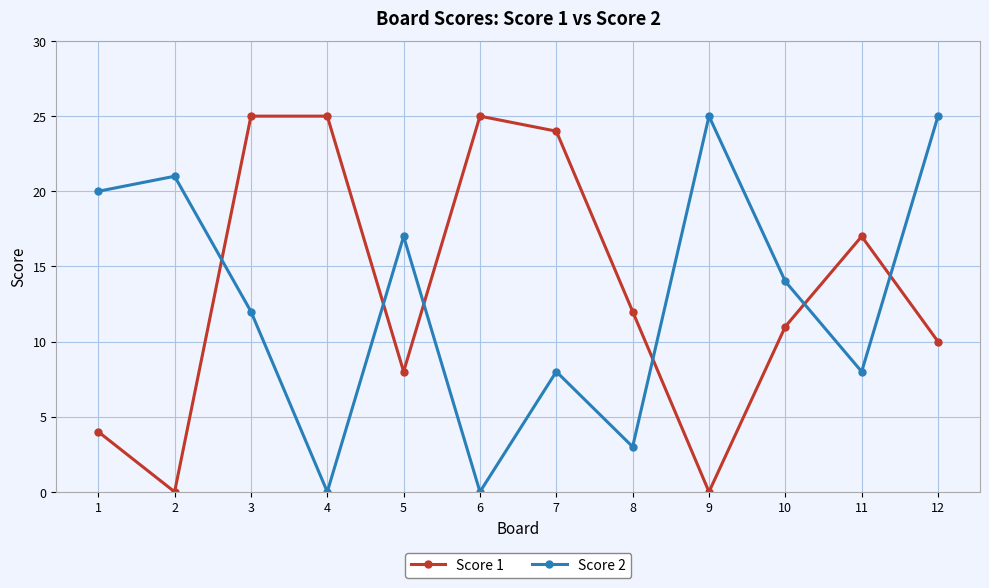

True or false: Score 1 has more than 1 points higher than both neighbors.

True